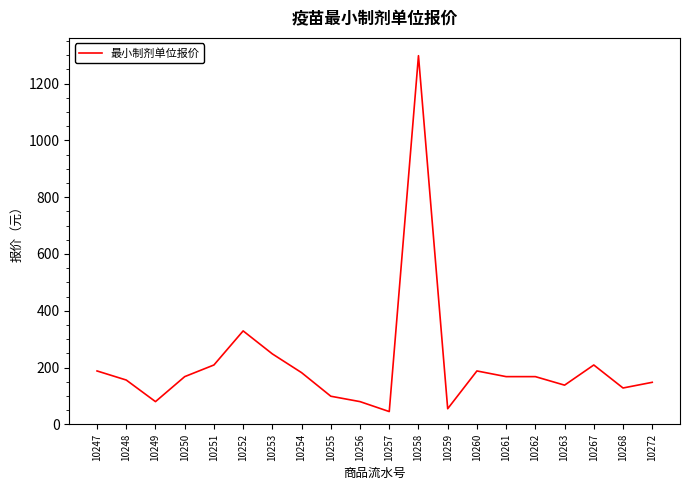

Which label corresponds to the largest value in the chart?

10258